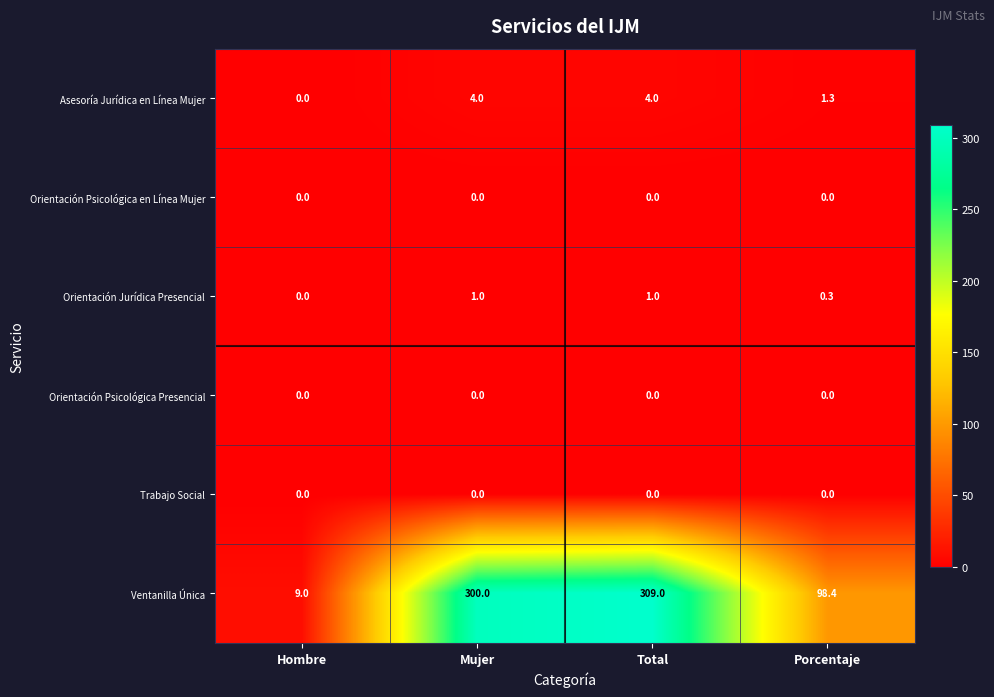

What is the approximate value of Asesoría Jurídica en Línea Mujer at Total?

4.0